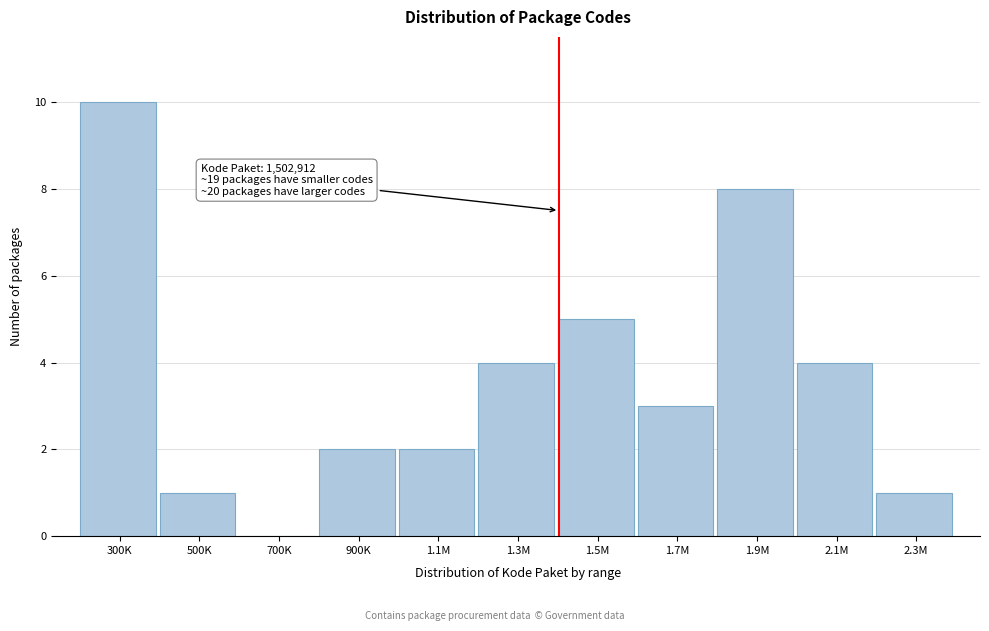

Reading right to left, extract all data points from this chart.

2.3M=1	2.1M=4	1.9M=8	1.7M=3	1.5M=5	1.3M=4	1.1M=2	900K=2	700K=0	500K=1	300K=10